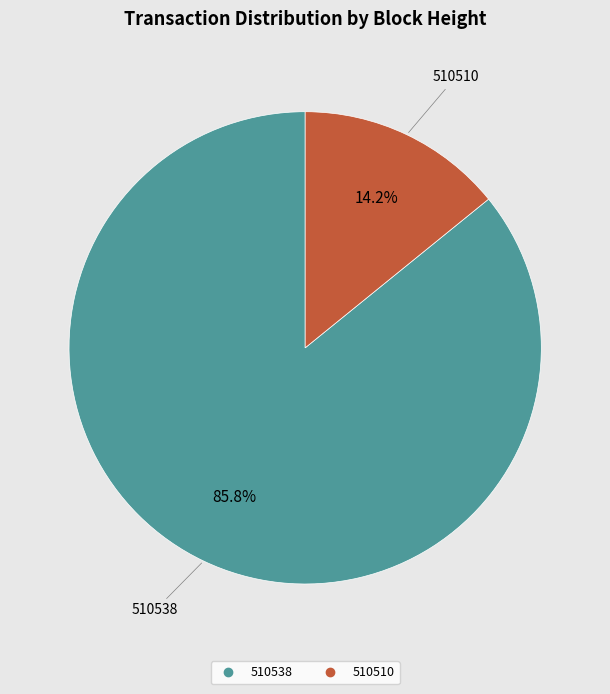

To the nearest percent, what is the difference between the largest and smallest slice percentages?

72%